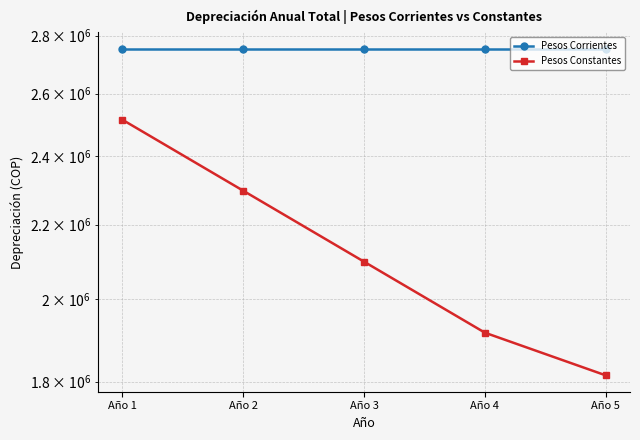

The Pesos Constantes series shows 2515206.9 at Año 1. True or false?

True